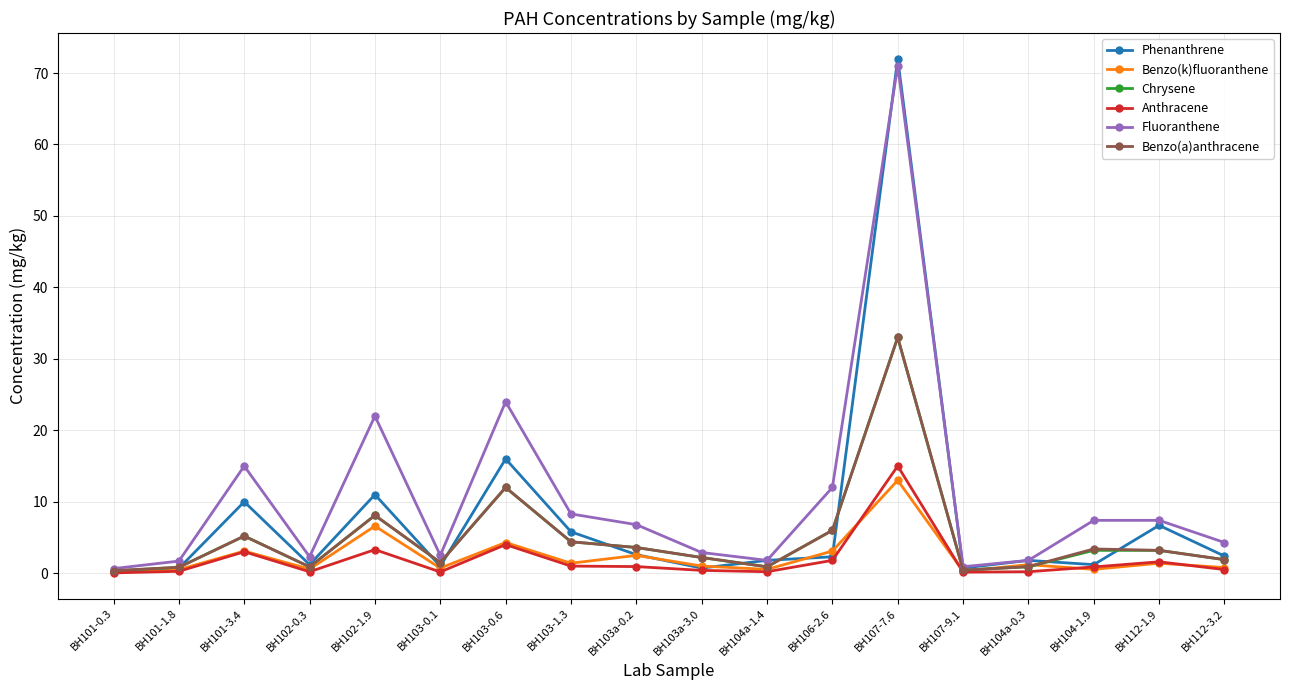

What is the sum of all Anthracene values?

33.7